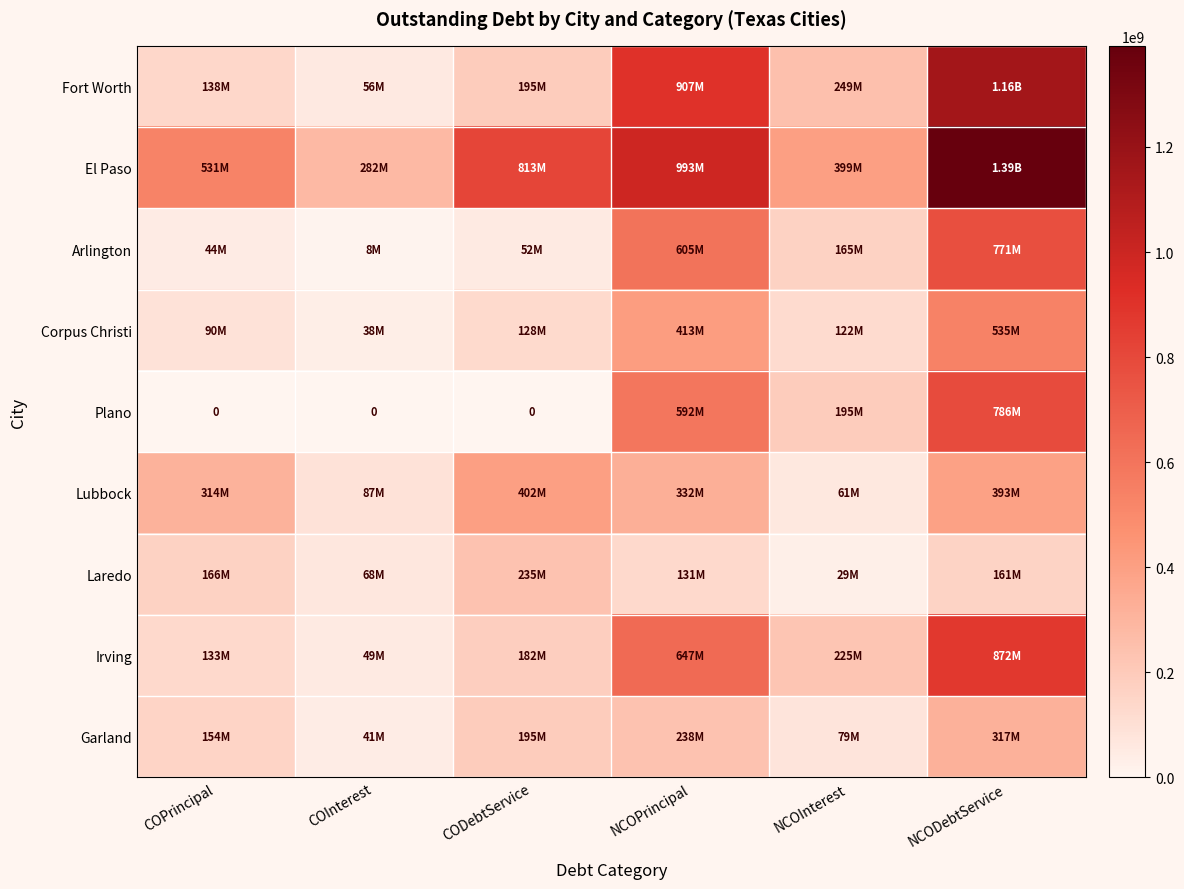

The Fort Worth series shows 1767007210.9 at NCODebtService. True or false?

False